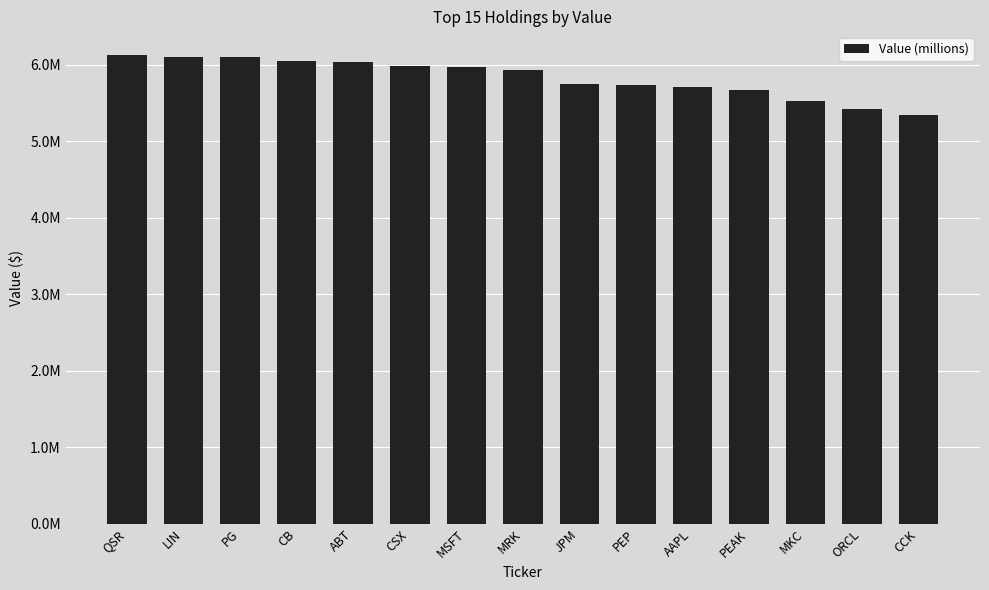

Reading right to left, list all the values displayed in this chart.

CCK=5337000	ORCL=5421000	MKC=5524000	PEAK=5664000	AAPL=5702000	PEP=5731000	JPM=5743000	MRK=5930000	MSFT=5970000	CSX=5977000	ABT=6036000	CB=6049000	PG=6098000	LIN=6094000	QSR=6129000